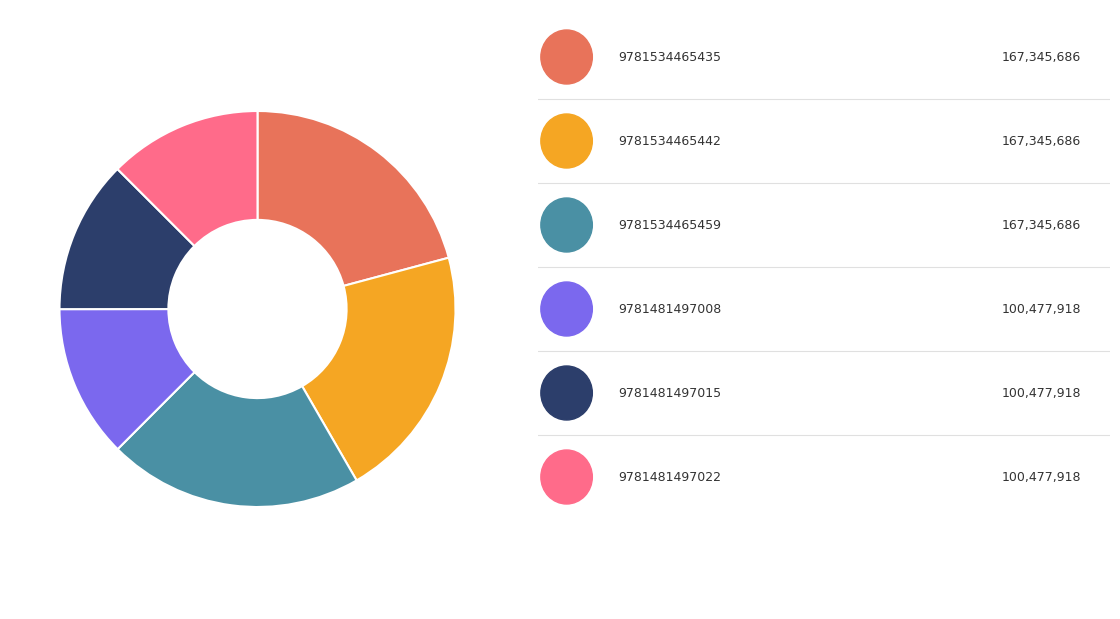

Is there any slice that represents more than half of the pie?

No